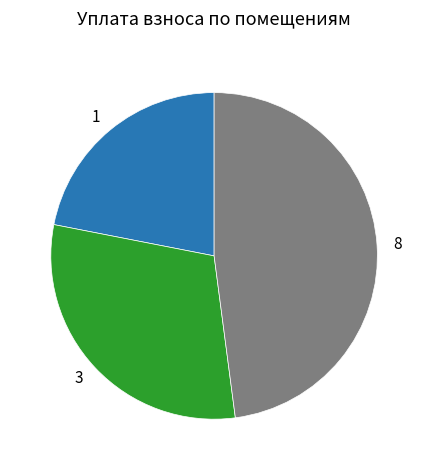

How many slices are in this pie chart?

3